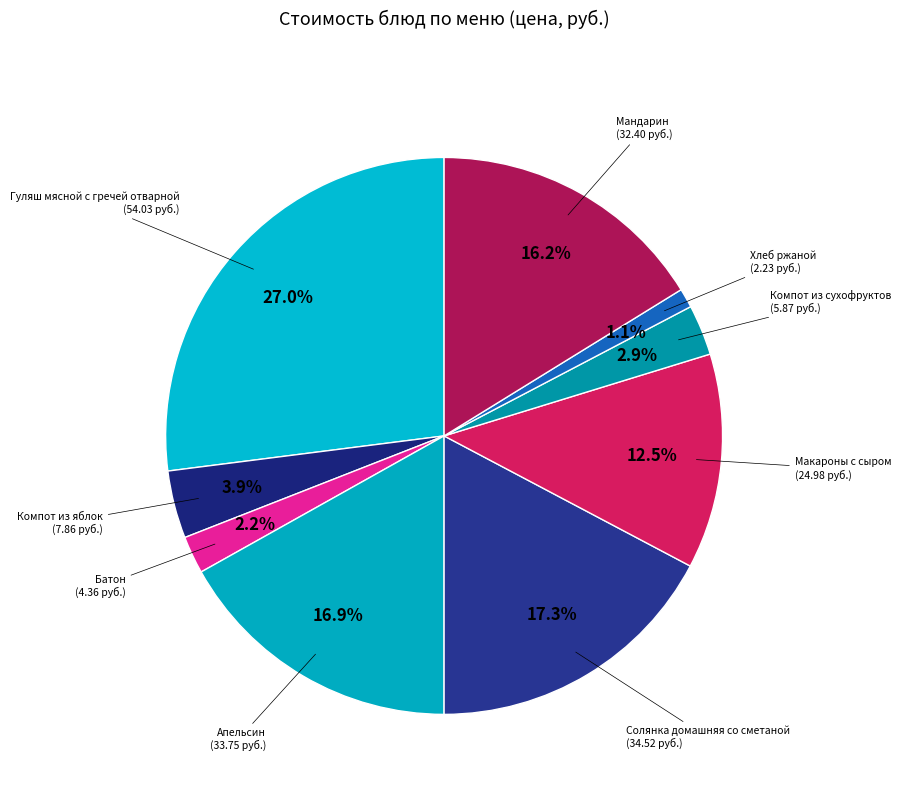

Does any single category account for the majority?

No